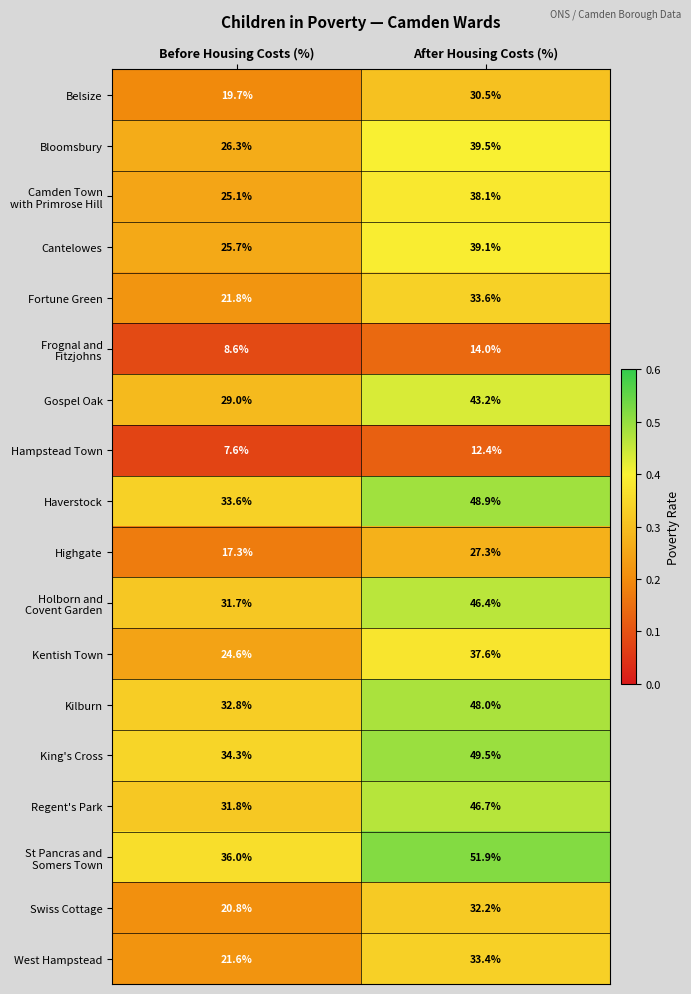

What is the smallest value displayed?

7.6